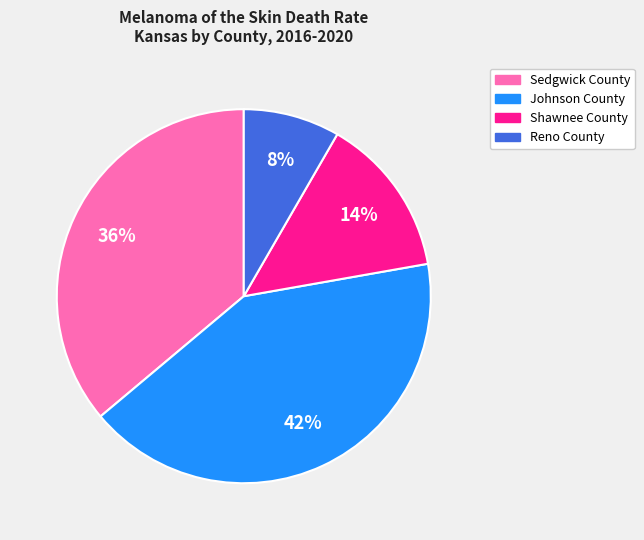

Count the number of slices in the pie.

4